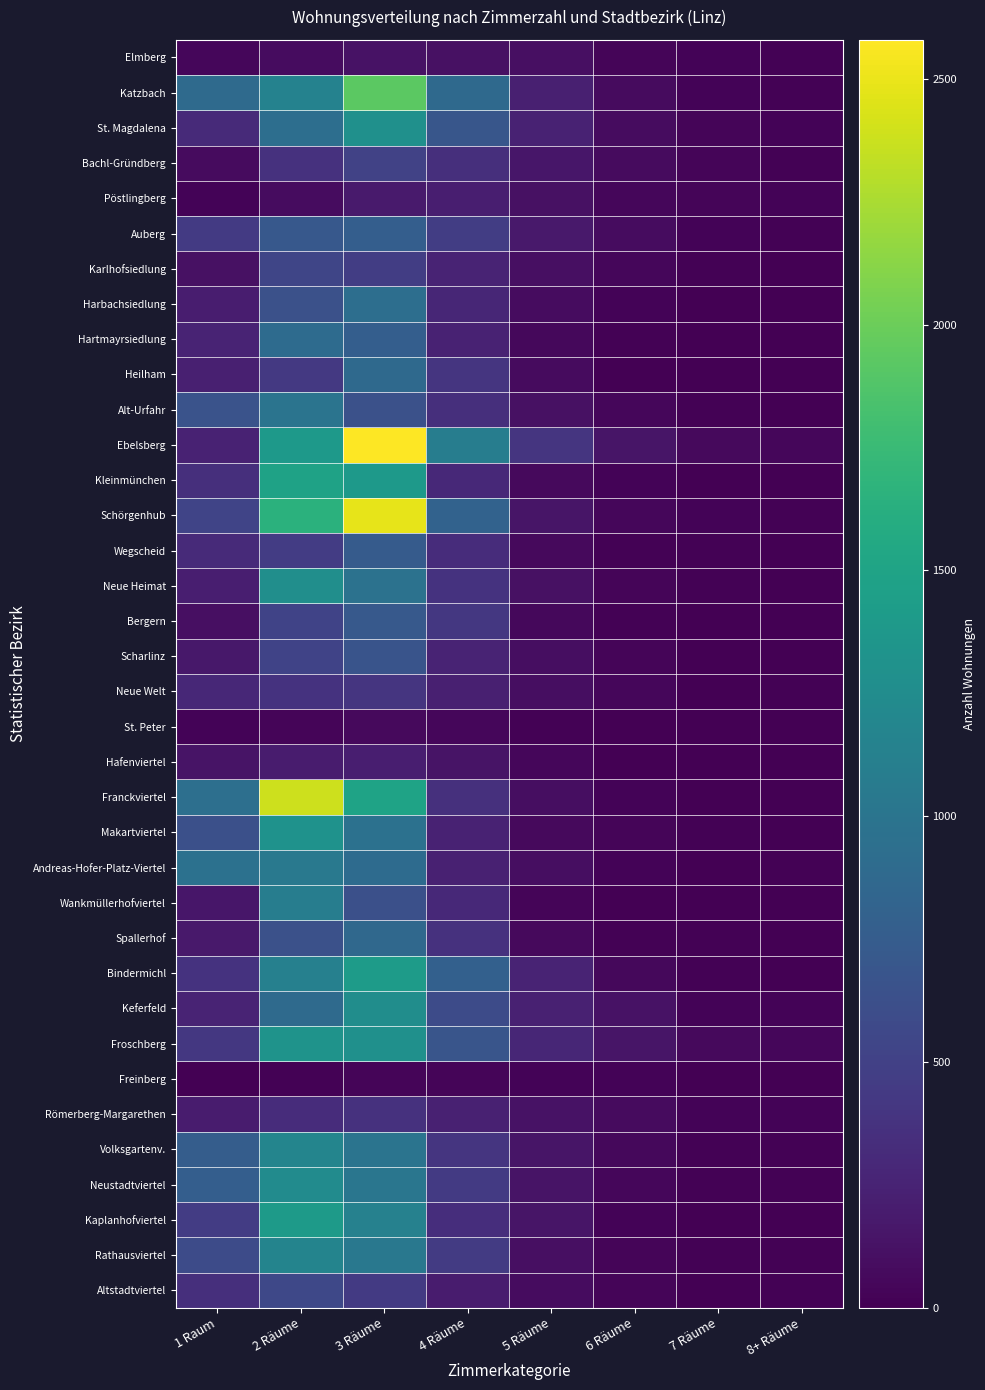

Rank the series by their maximum value, from lowest to highest.

Freinberg, St. Peter, Elmberg, Pöstlingberg, Hafenviertel, Römerberg-Margarethen, Neue Welt, Bachl-Gründberg, Karlhofsiedlung, Altstadtviertel, Scharlinz, Bergern, Wegscheid, Auberg, Spallerhof, Heilham, Hartmayrsiedlung, Harbachsiedlung, Alt-Urfahr, Andreas-Hofer-Platz-Viertel, Wankmüllerhofviertel, Rathausviertel, Volksgartenv., Neustadtviertel, Keferfeld, Neue Heimat, St. Magdalena, Makartviertel, Froschberg, Kaplanhofviertel, Bindermichl, Kleinmünchen, Katzbach, Franckviertel, Schörgenhub, Ebelsberg